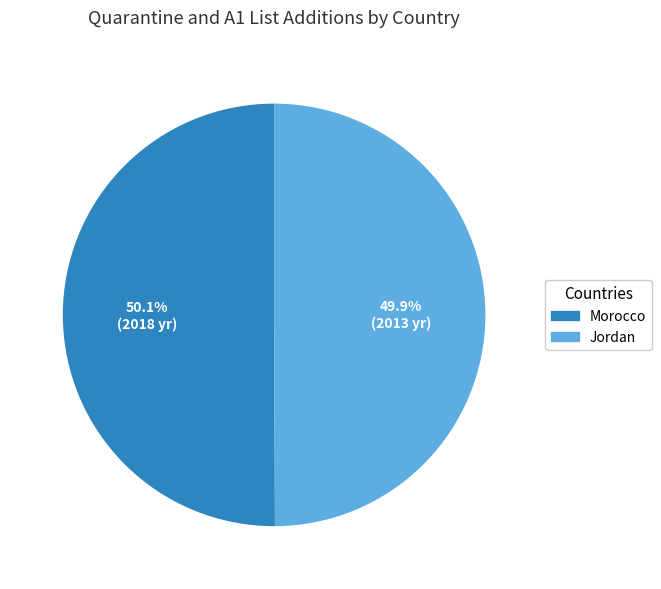

Does any single category account for the majority?

Yes